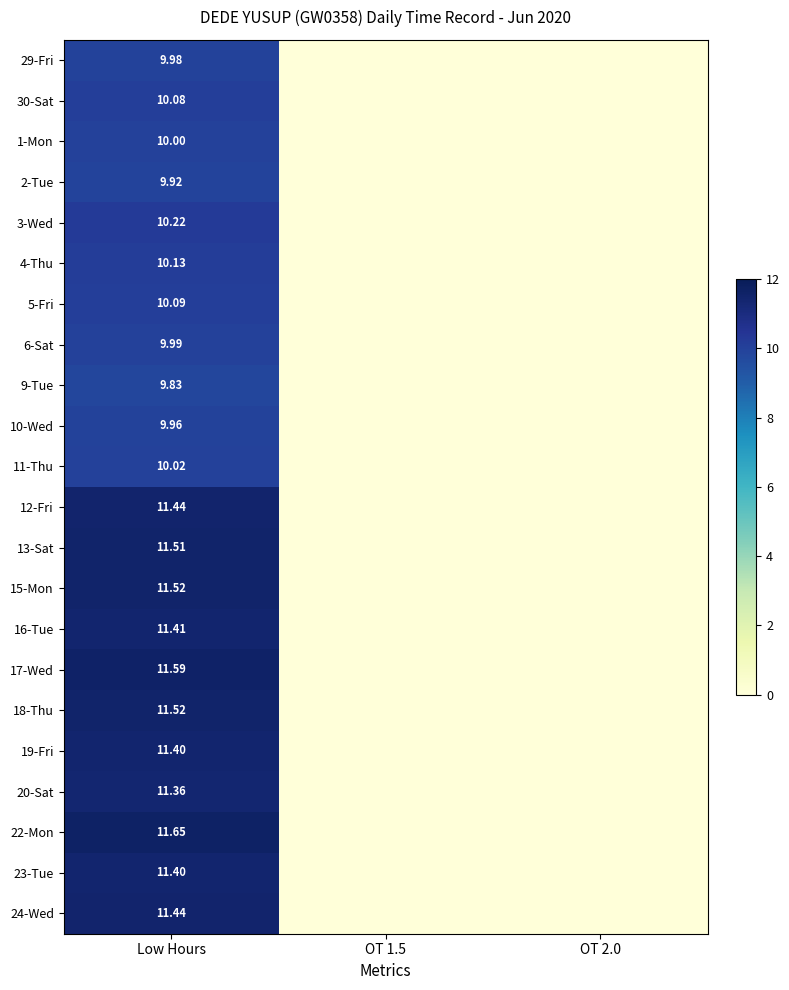

Which category has the lowest value in the 23-Tue series?

OT 1.5